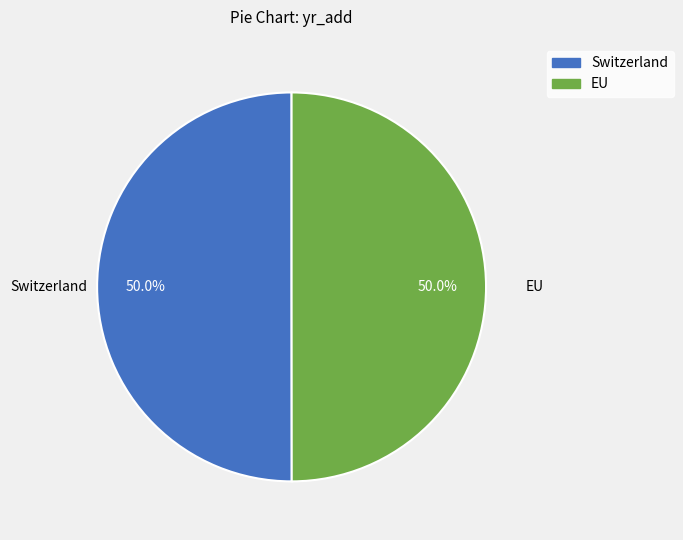

How much of the chart is everything except EU?

50.0%